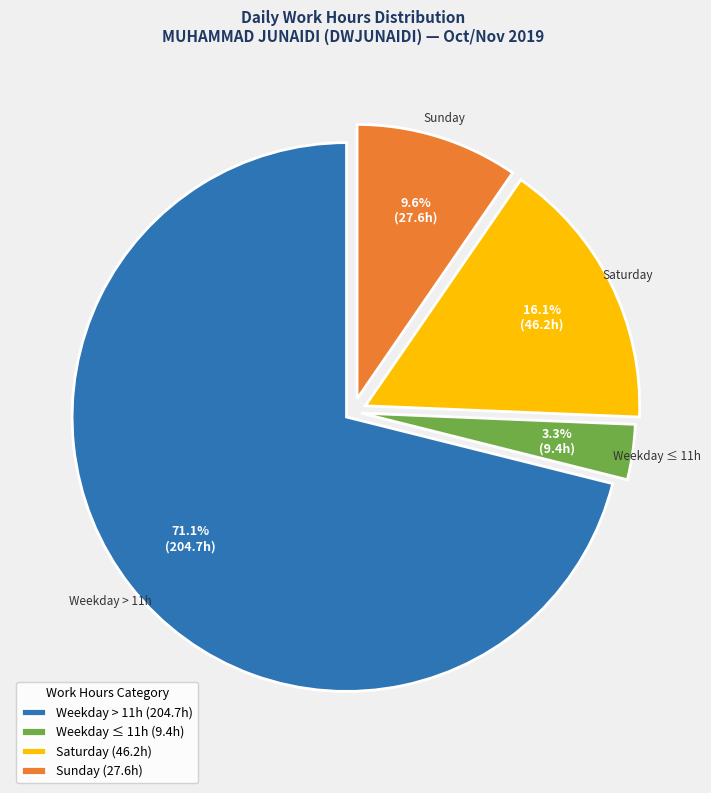

Which category has the biggest portion of the pie?

Weekday > 11h (204.7h)